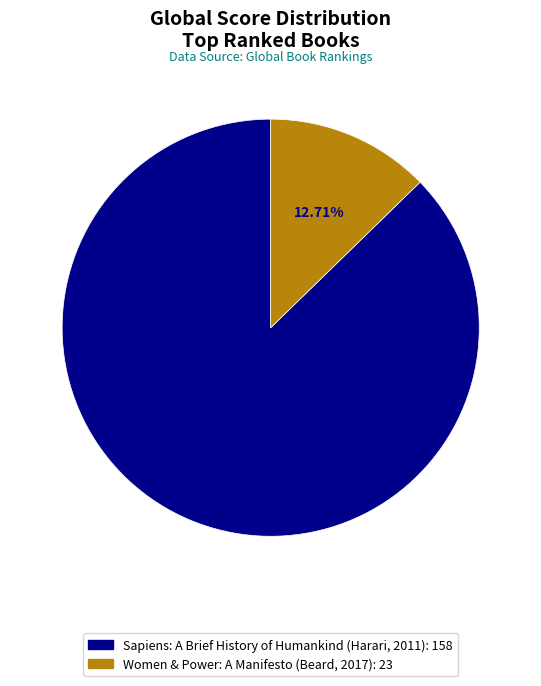

Which slice is the smallest?

Women & Power: A Manifesto (Beard, 2017)